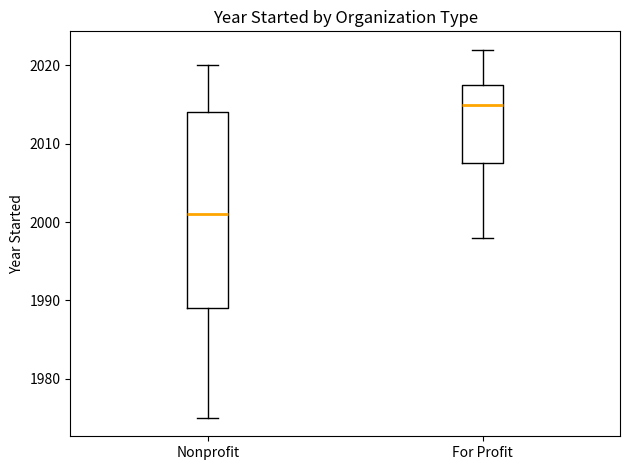

Reading left to right, read every box against the y-axis: the position of its median line, the range the box covers, and the ends of its whiskers. The values are not printed on the chart, so give them approximately, as read against the axis.

Nonprofit: median 2001, box 1989 to 2014, whiskers 1975 to 2020
For Profit: median 2015, box 2008 to 2018, whiskers 1998 to 2022